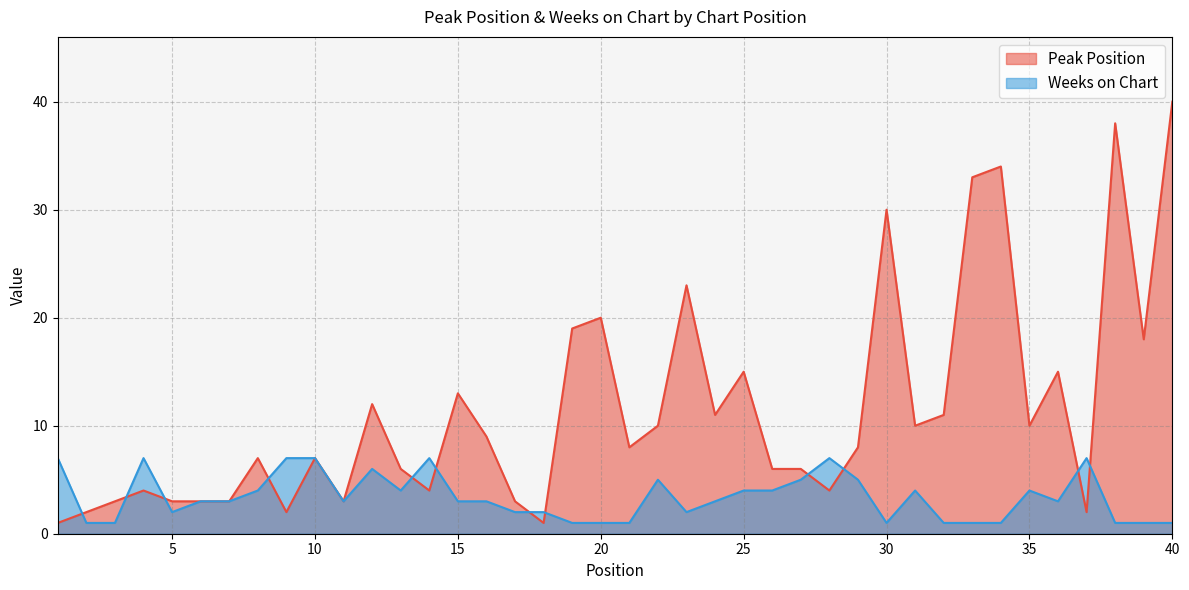

What is the smallest value displayed?

1